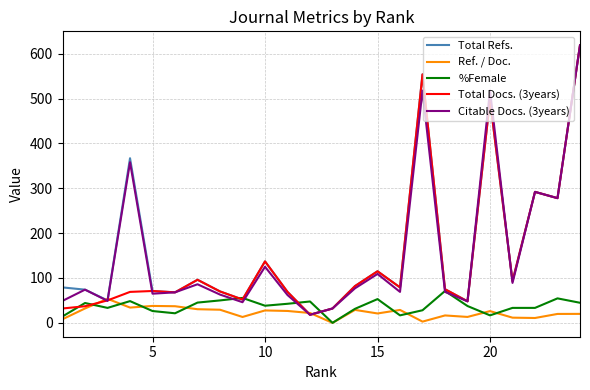

What is the lowest value of the Total Refs. series?

18.0